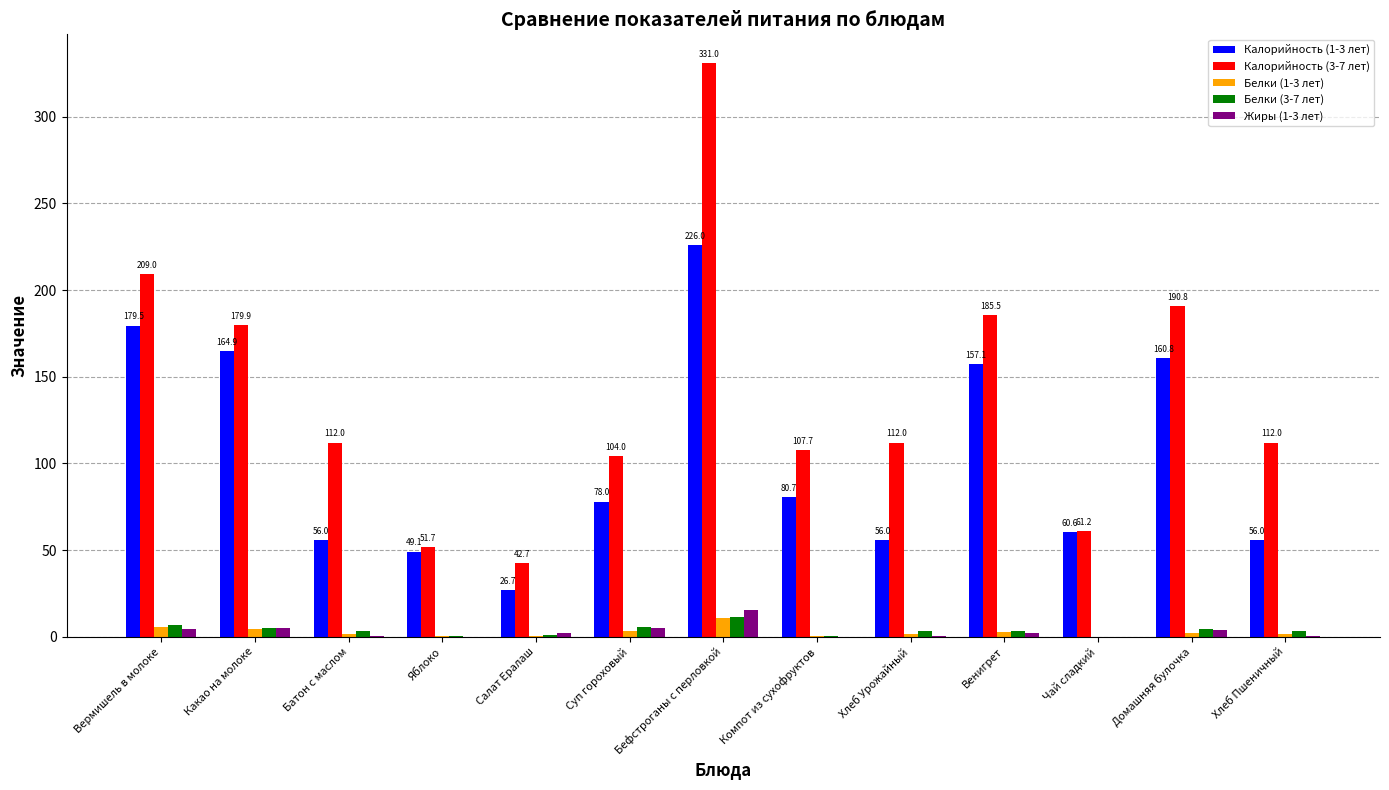

What is the maximum value shown in the chart?

331.0